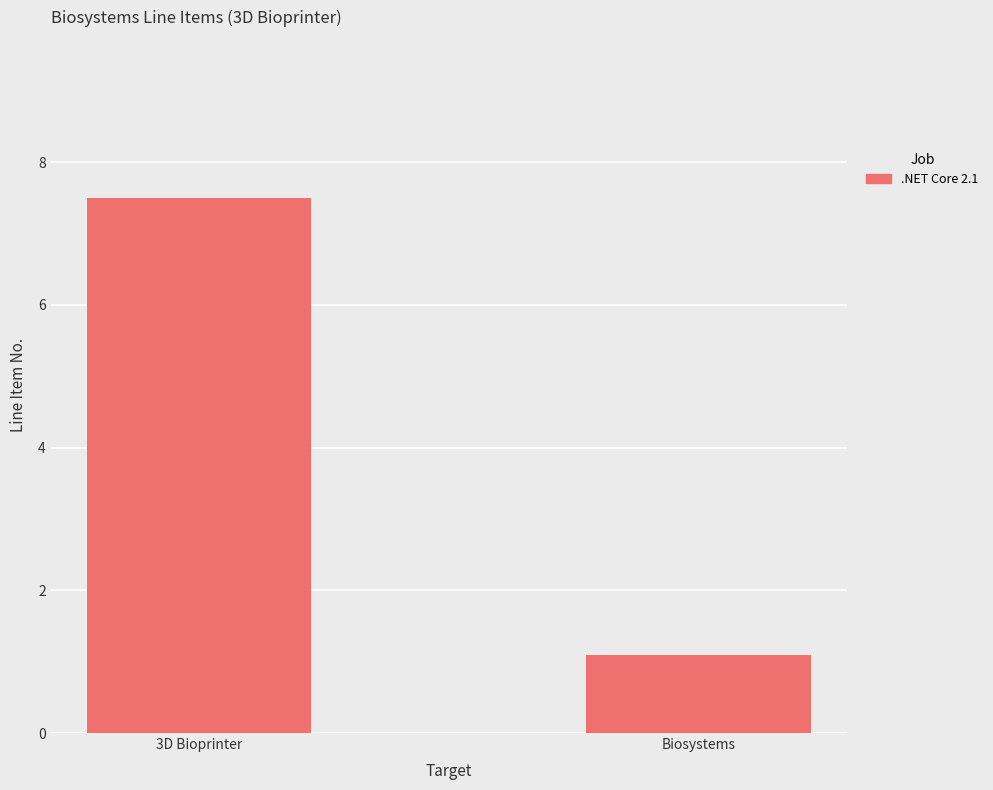

What is the change in value from 3D Bioprinter to Biosystems?

-6.4